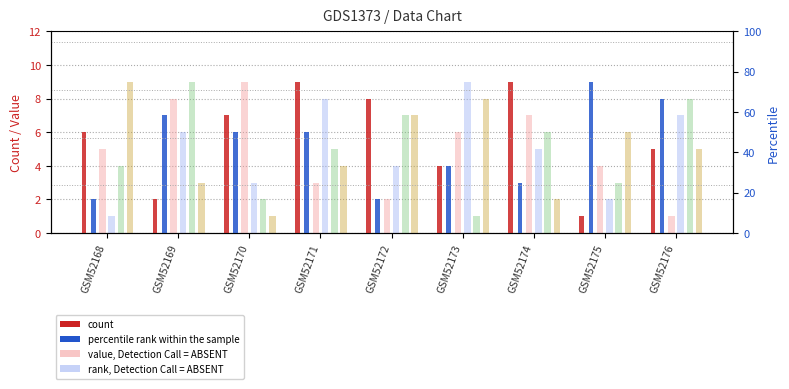

Which series has the widest spread of values?

col_7